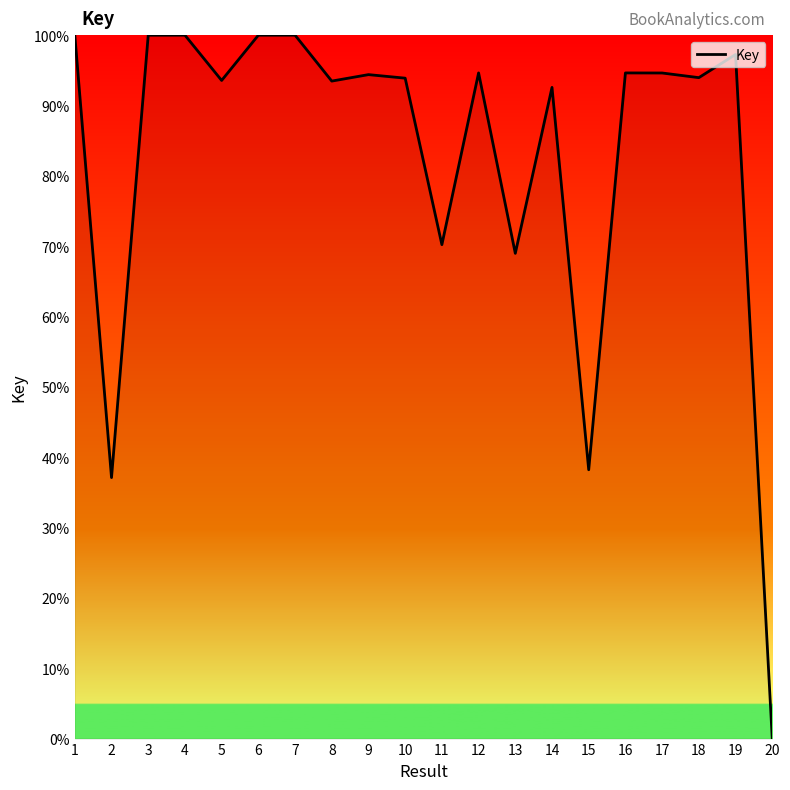

Read the value at 19.

97.3